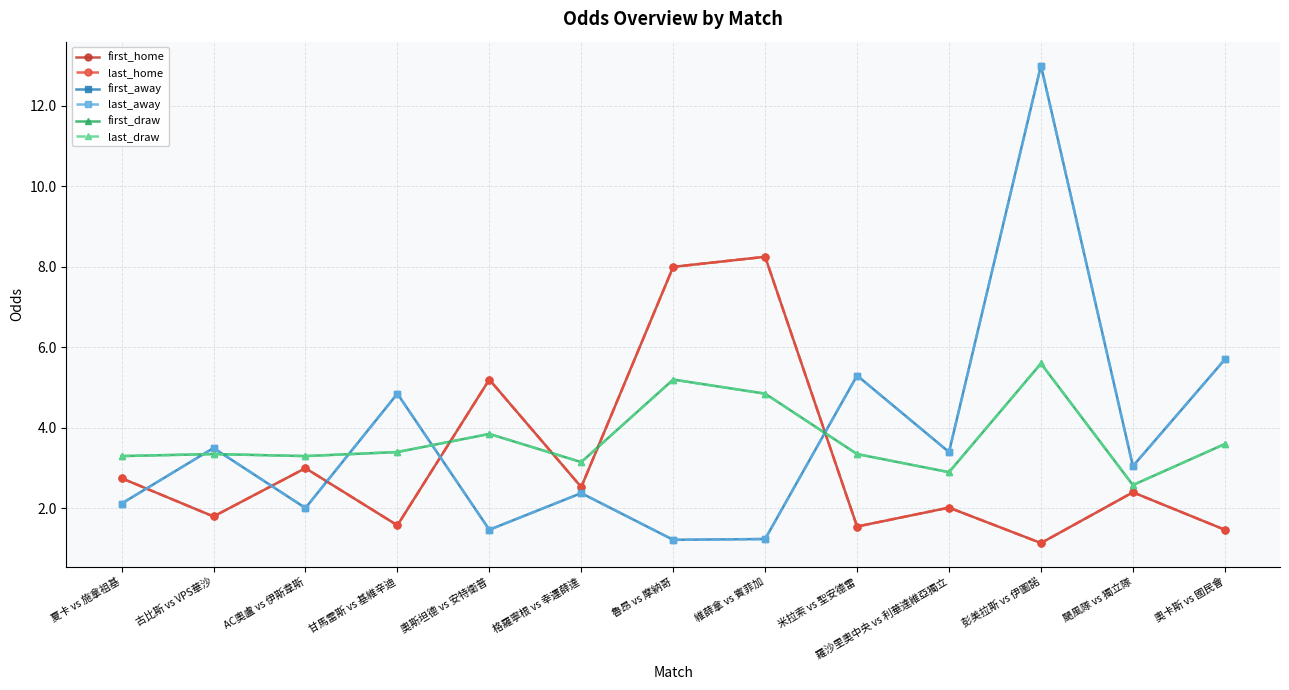

The last_draw series shows 1.3 at 奧斯坦德 vs 安特衛普. True or false?

False